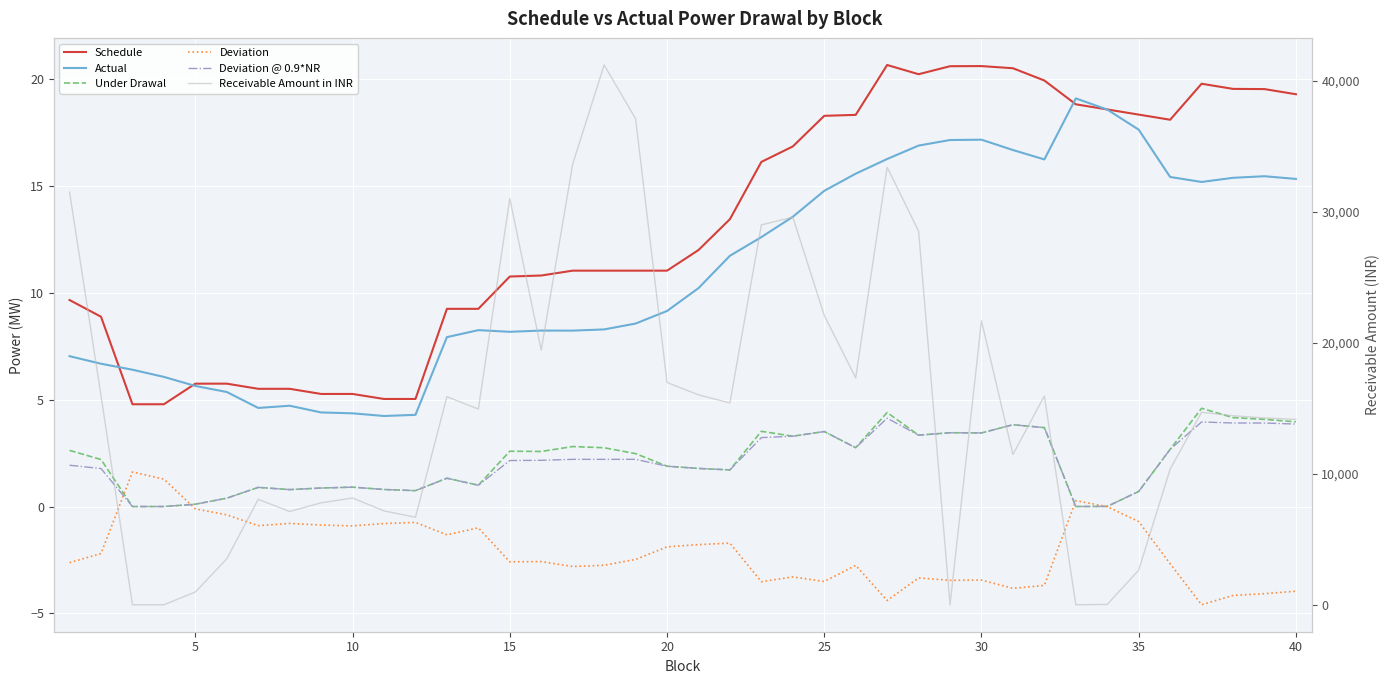

At 5, list the series in order from smallest to largest.

Deviation, Under Drawal, Deviation @ 0.9*NR, Actual, Schedule, Receivable Amount in INR